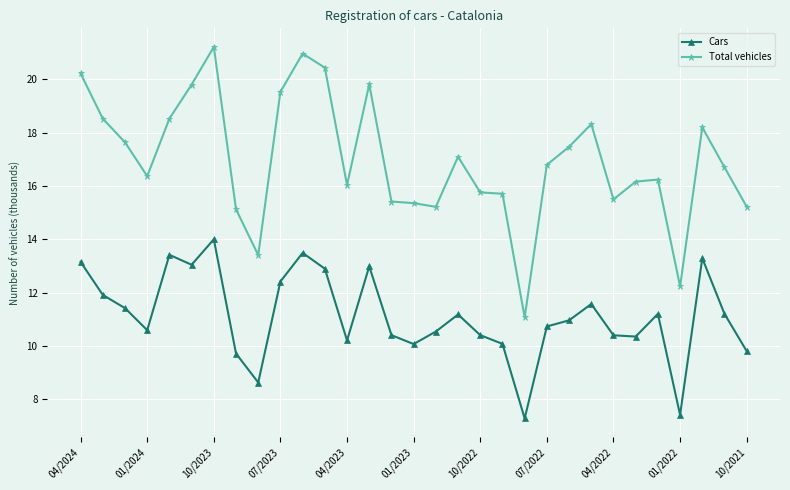

What is the value of the Total vehicles point at the 6th from the left?

19.8